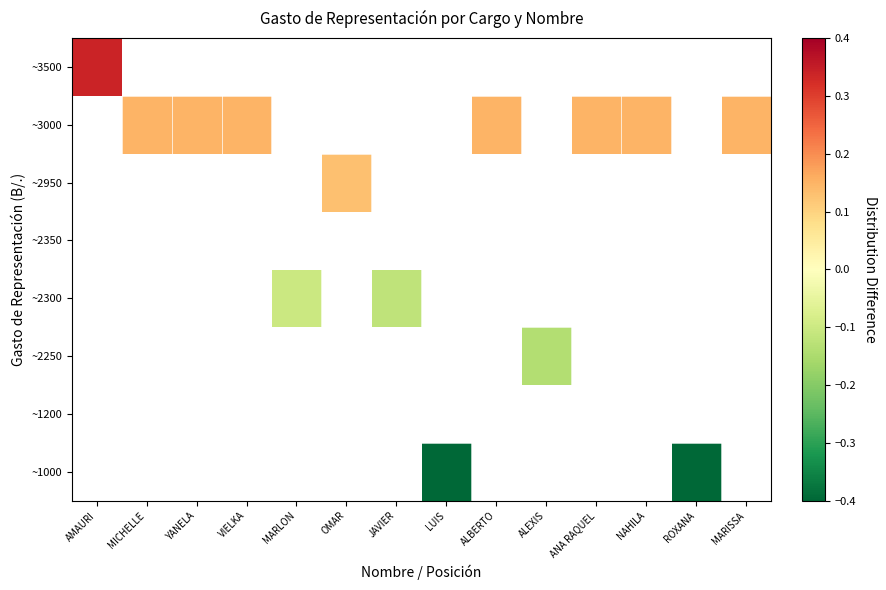

Rank the series by their average value, from highest to lowest.

~1000, ~1200, ~2250, ~2300, ~2350, ~2950, ~3000, ~3500